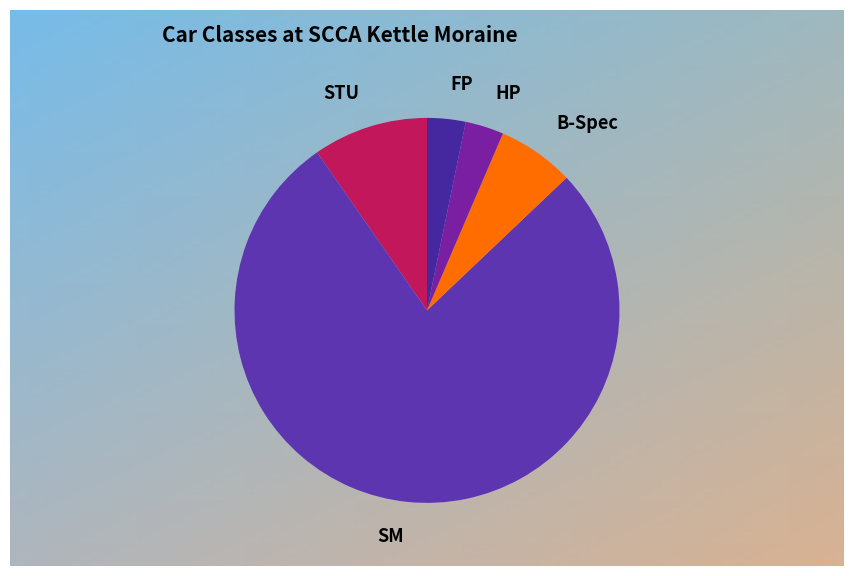

What is the largest slice in the pie chart?

SM